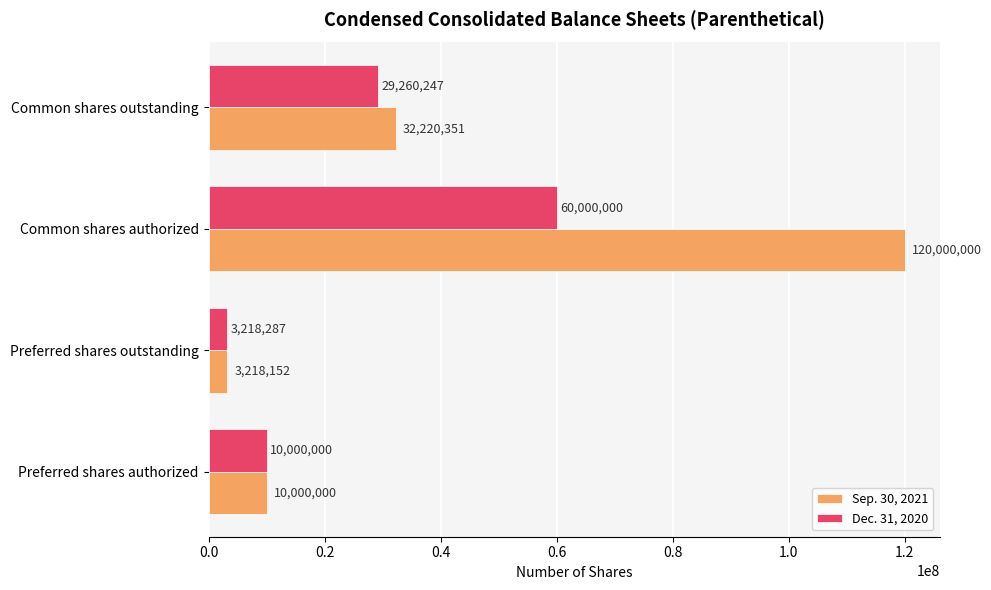

What is the highest value of the Dec. 31, 2020 series?

60000000